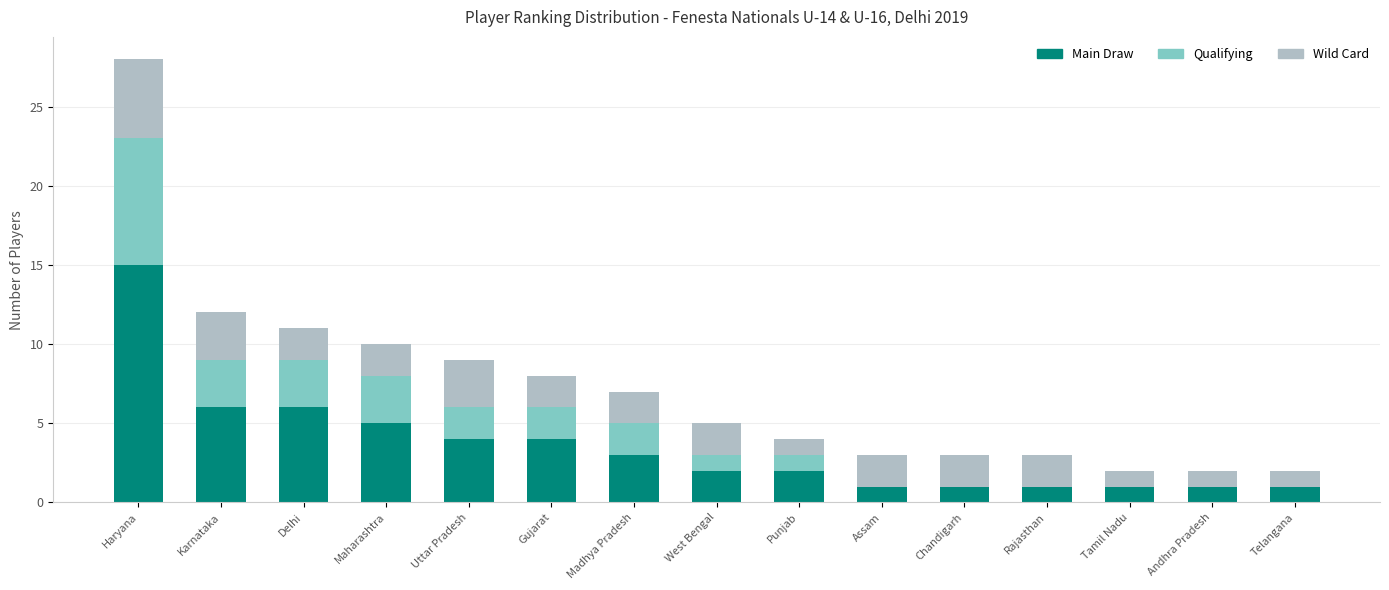

What is the maximum value for Main Draw?

15